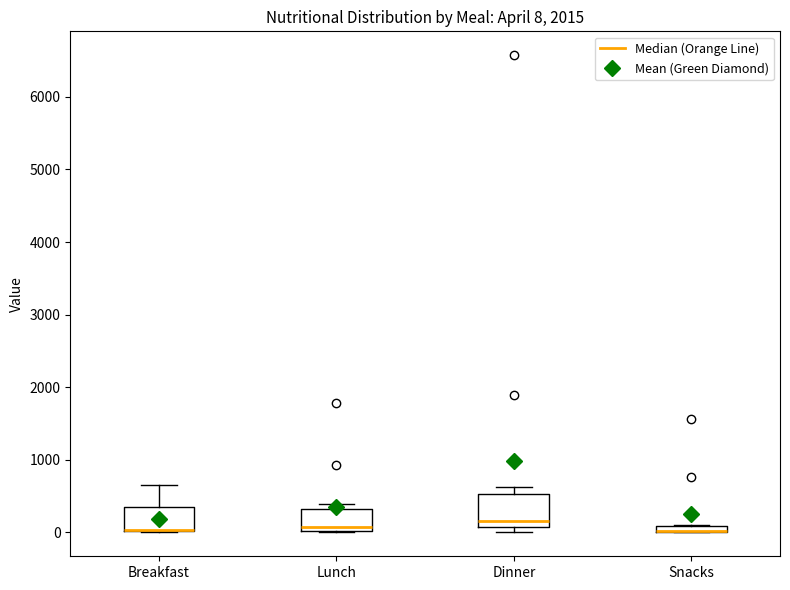

Which box is the tallest, from its lower edge to its upper edge?

Dinner